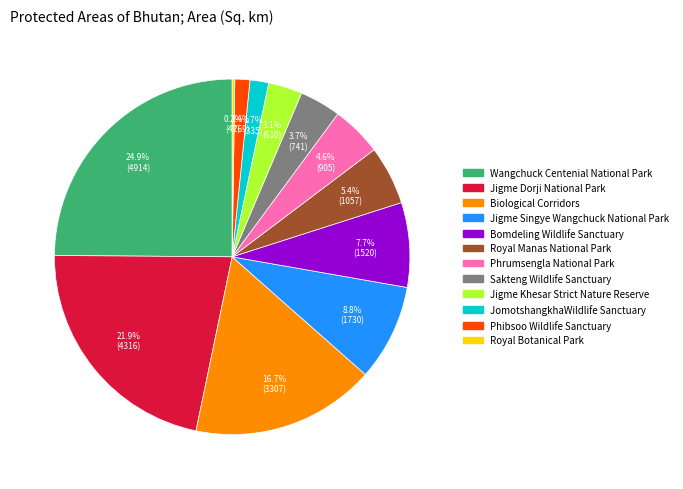

What is the largest slice in the pie chart?

Wangchuck Centenial National Park